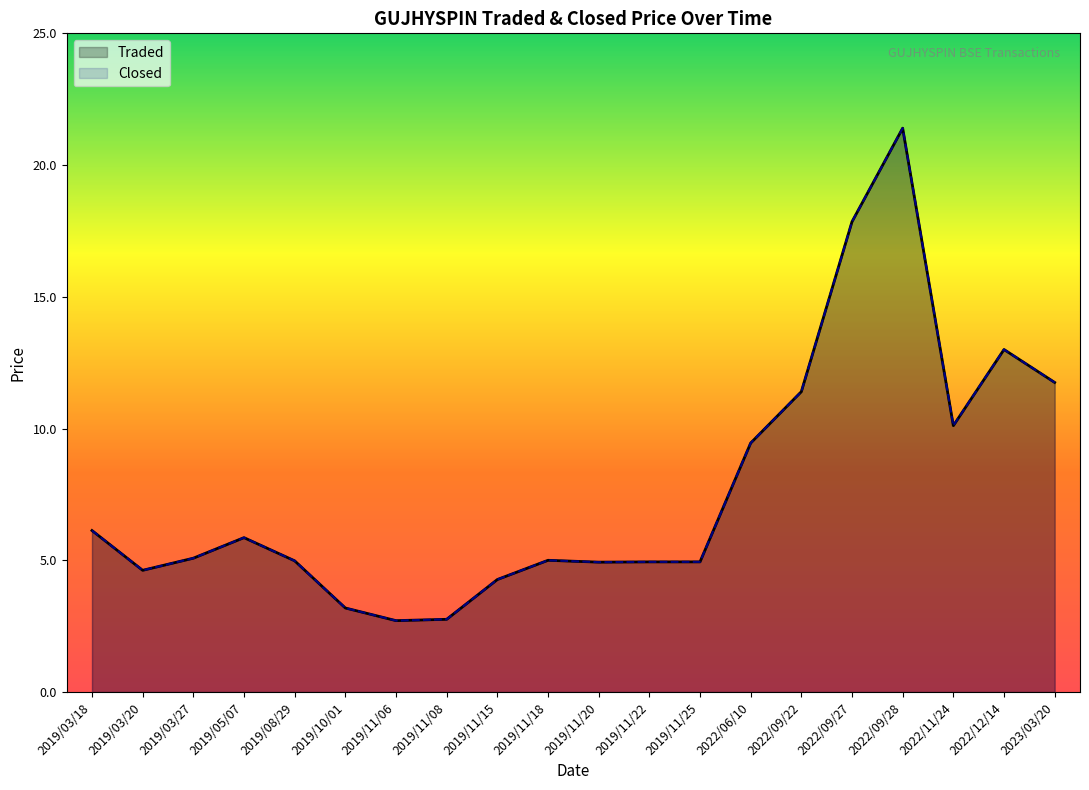

What is the label of the 5th point from the right?

2022/09/27